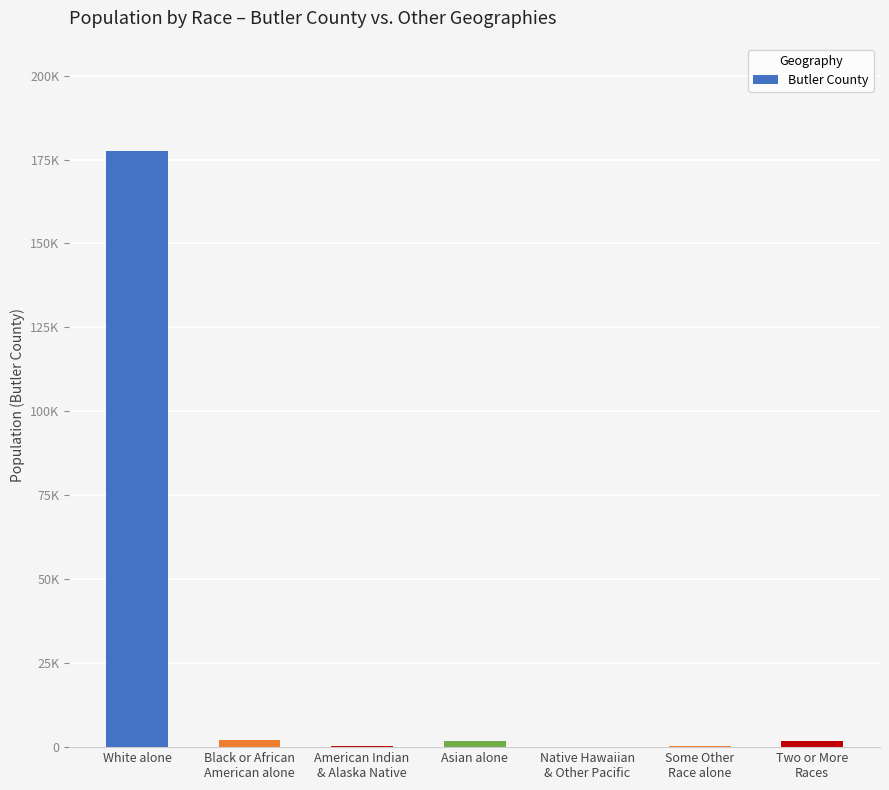

Read the value at Black or African
American alone, to the nearest 50.

2000